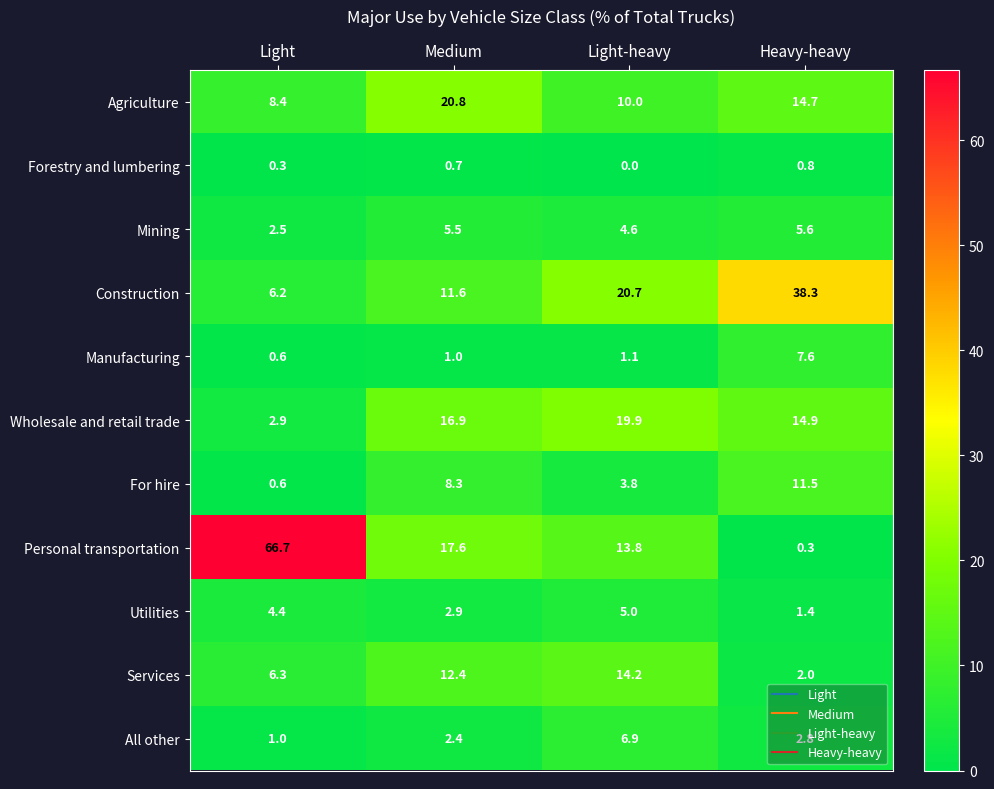

What is the lowest value of the Utilities series?

1.4